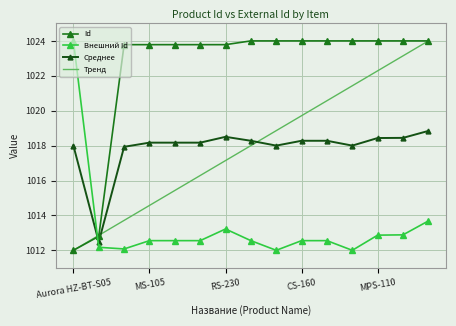

What is the maximum value for Тренд?

1024.0